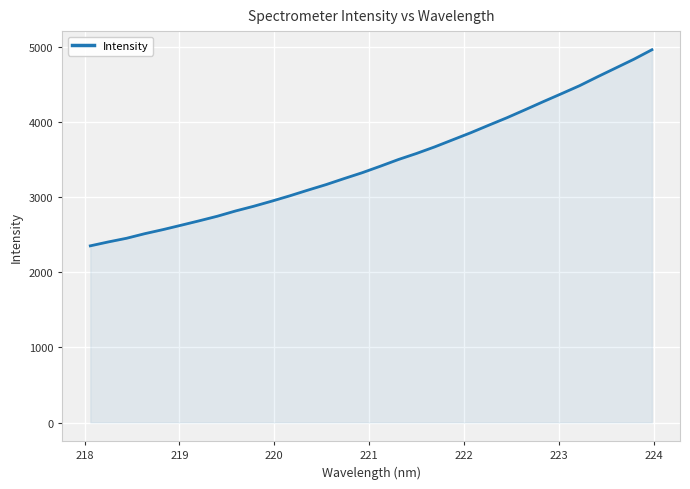

What is the difference between the second highest and second lowest values?

2431.7